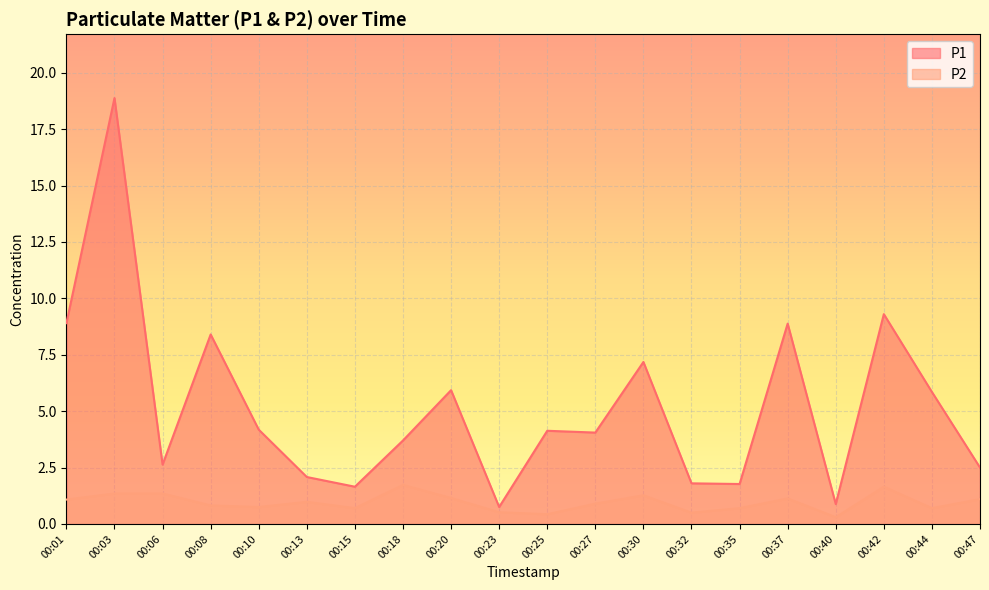

The P1 series shows 1.6 at 00:15. True or false?

True